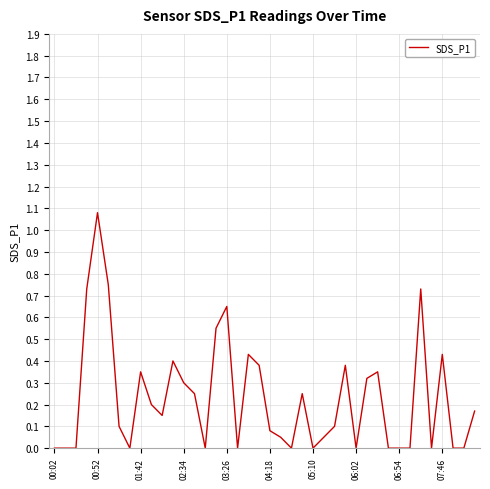

Which category has the highest value across all series?

00:52